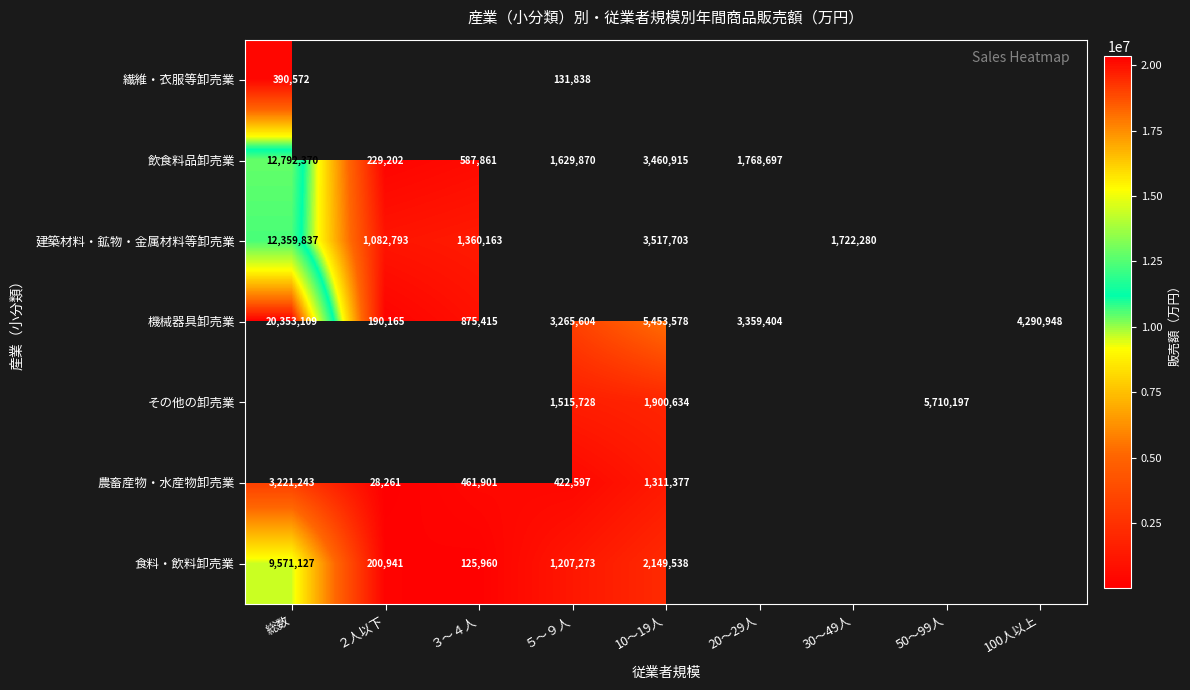

True or false: 機械器具卸売業 has a value of 875415 at ３～４人.

True